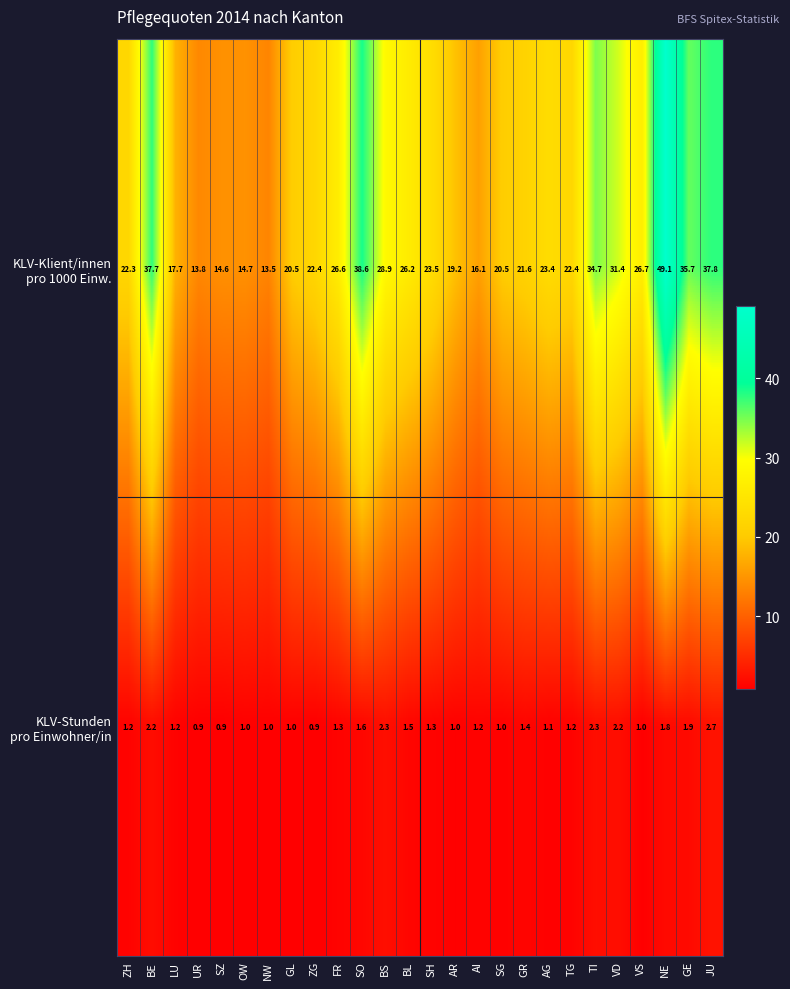

At how many categories does at least one series exceed 36?

4